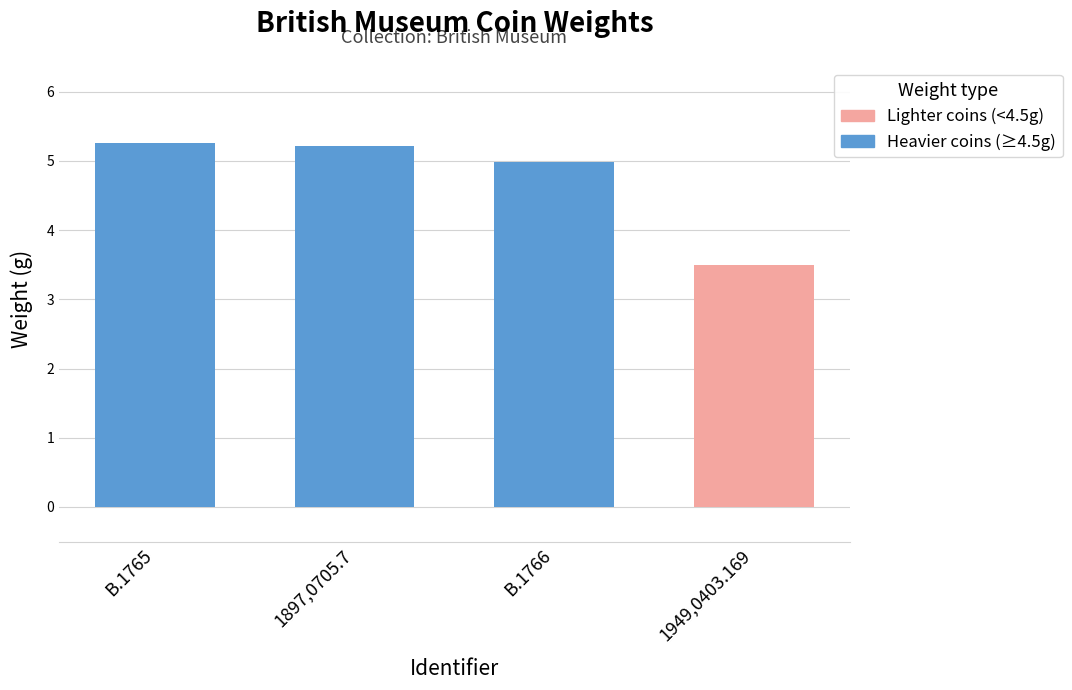

How many categories are shown in the chart?

4